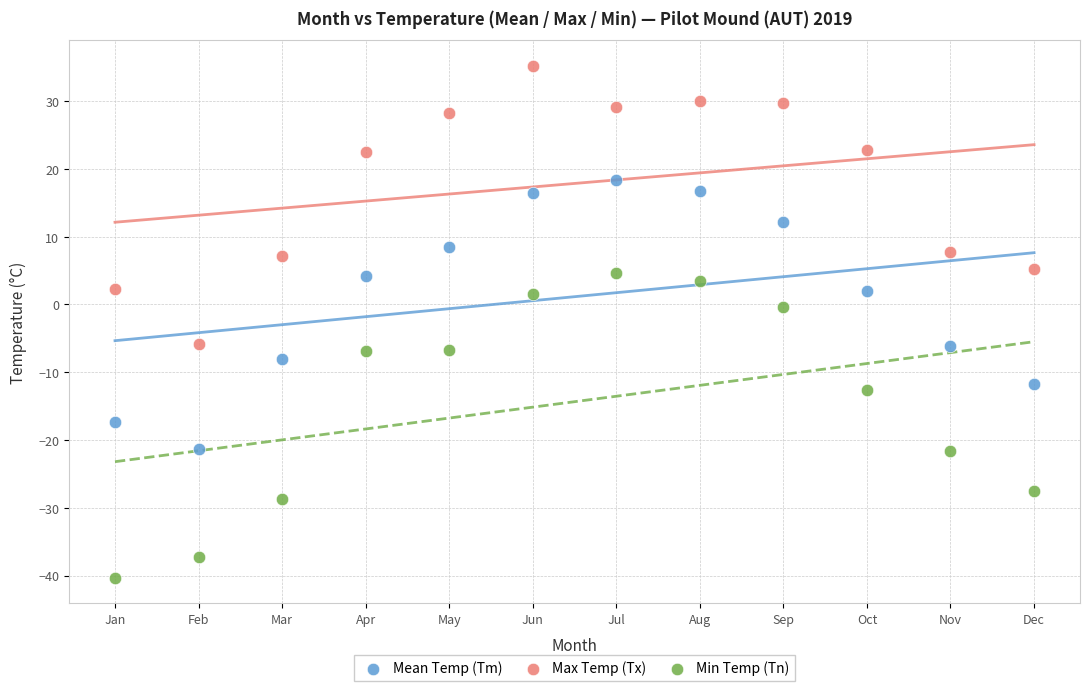

Across all data points, what is the range of X values (max minus min)?

11.0